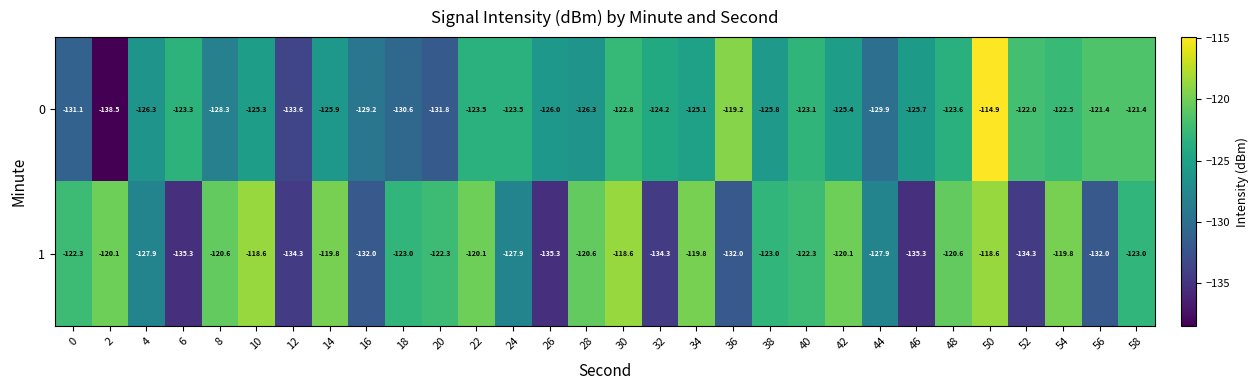

What is the sum of the 1 values at 36 and 6?

-267.3